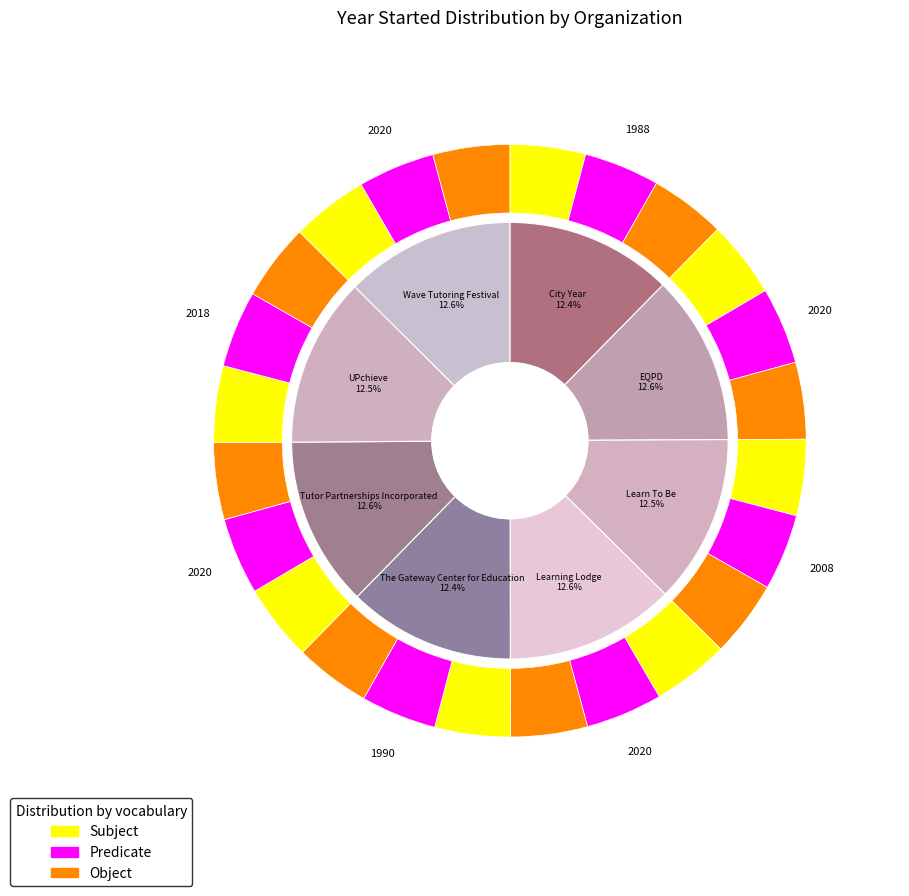

Which series changed the most between Tutor Partnerships Incorporated and Wave Tutoring Festival?

Subject